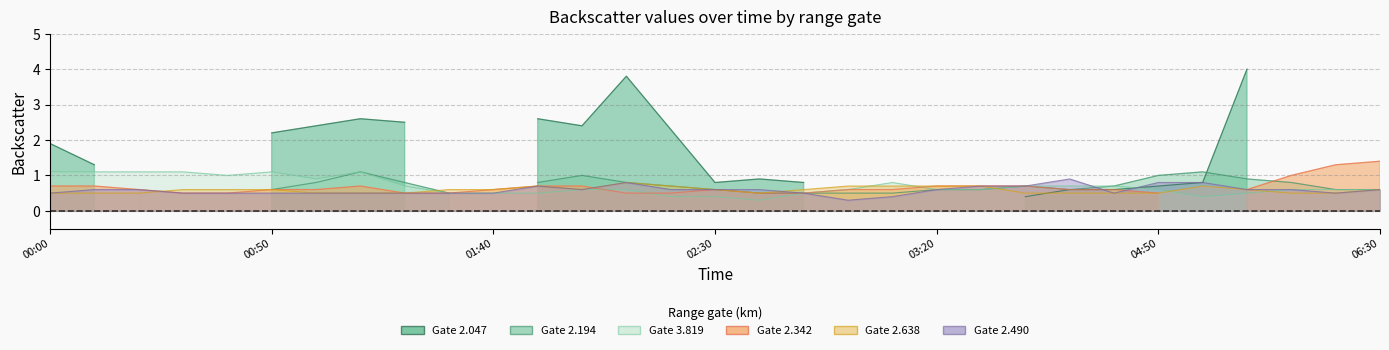

Which series ends up on top after the final intersection of 3.819 and 2.638?

3.819